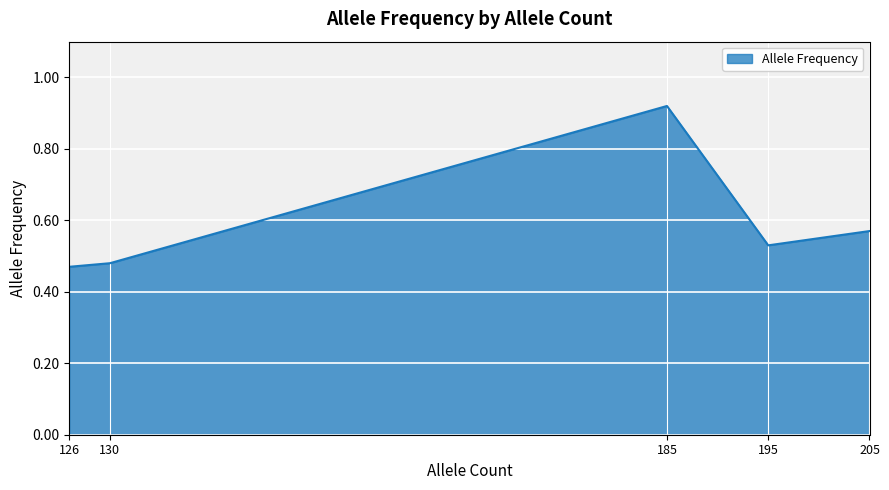

True or false: there are more than 1 points higher than both neighbors.

False